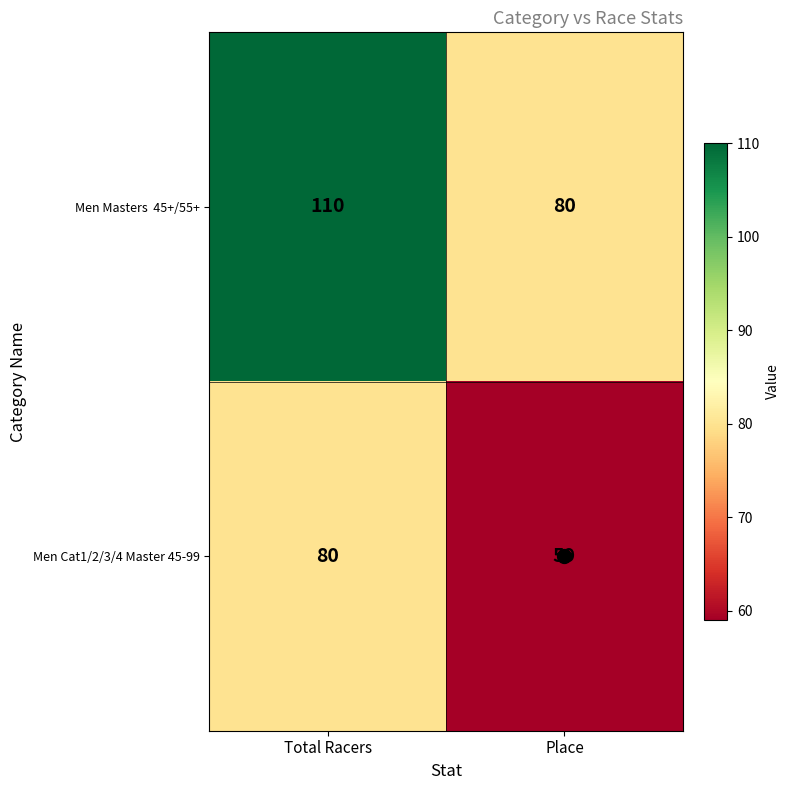

What is the difference between the highest and lowest values at Total Racers?

30